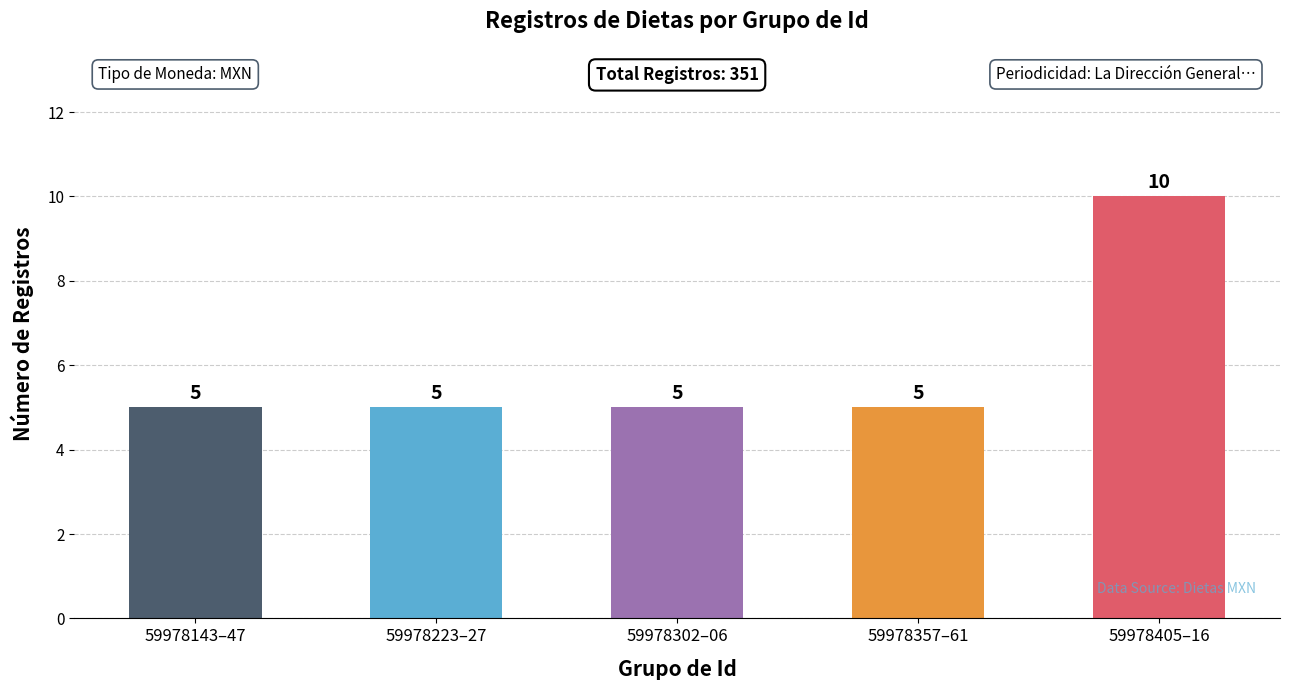

Which category has the highest value across all series?

59978405–16